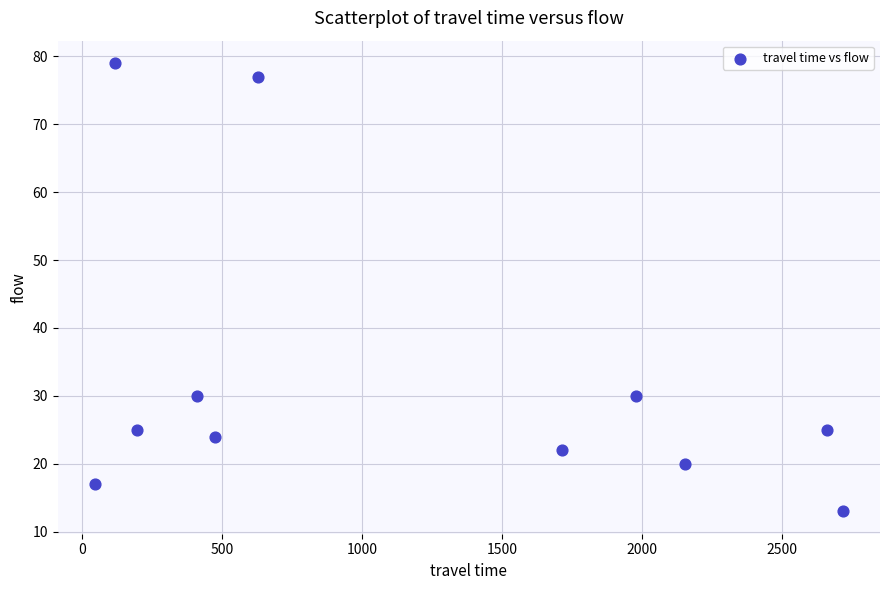

What is the range of Y values (max minus min)?

66